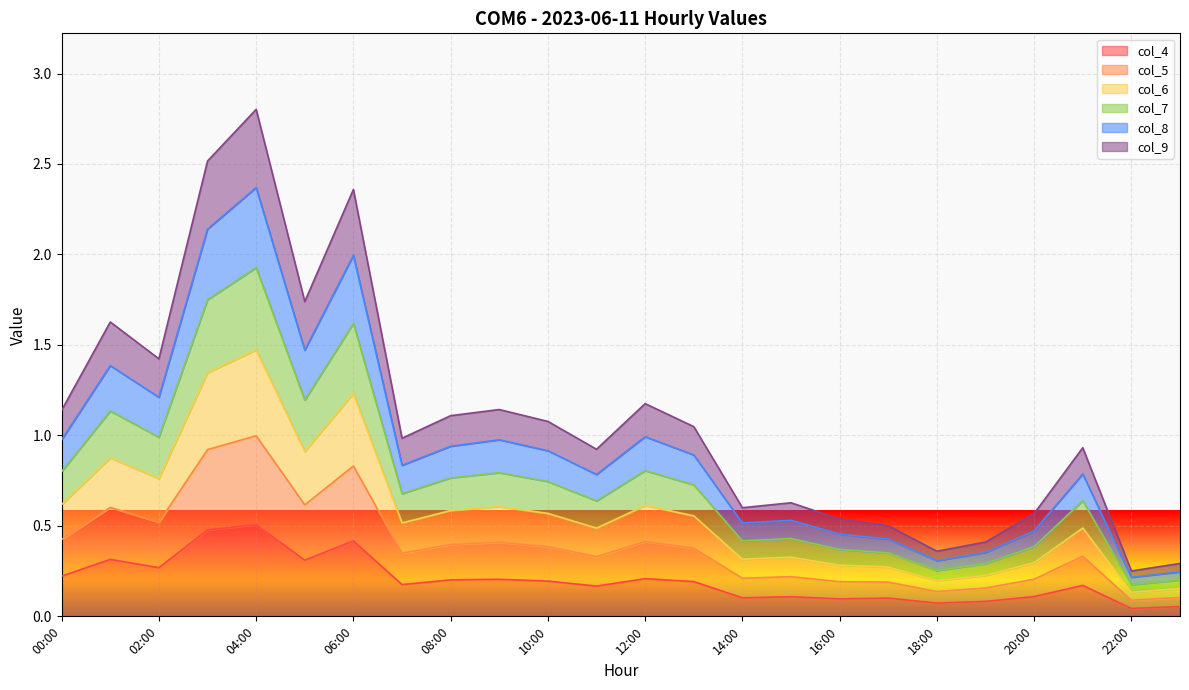

How many interior local valleys does the col_4 series have?

8